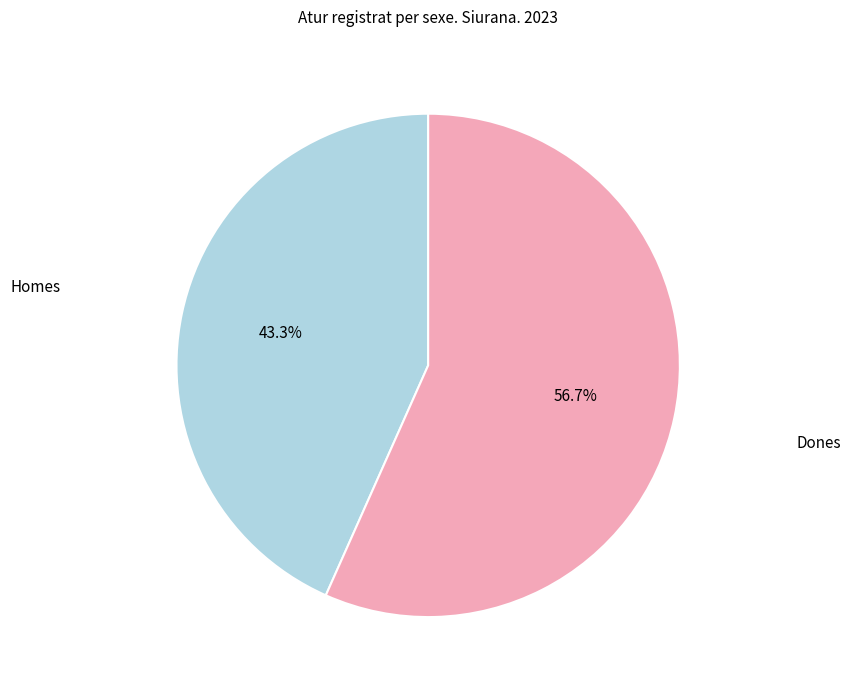

Does Homes account for over 50% of the chart?

No